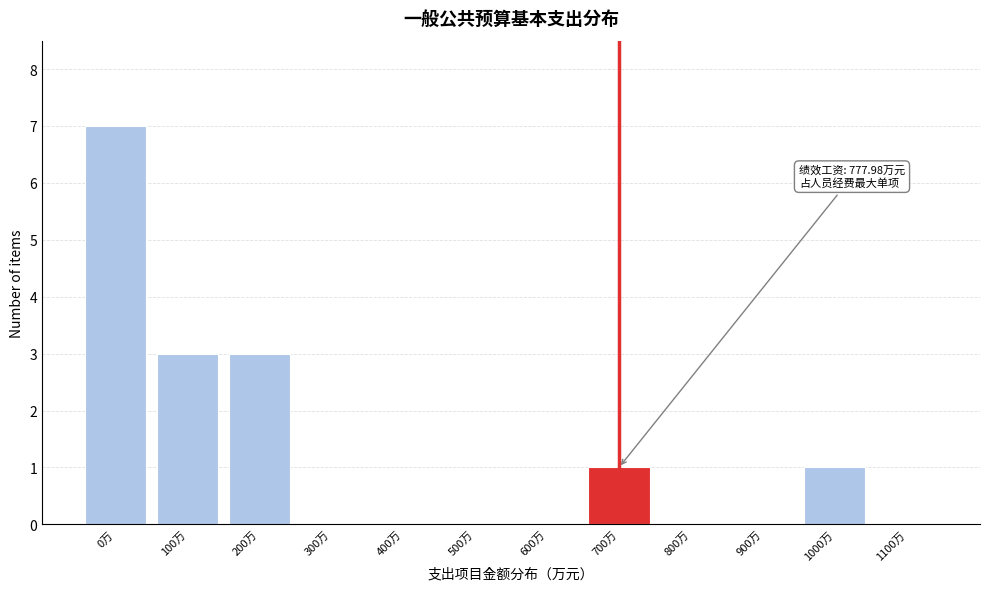

Reading left to right, transcribe all the data shown in this chart.

0万=7	100万=3	200万=3	300万=0	400万=0	500万=0	600万=0	700万=1	800万=0	900万=0	1000万=1	1100万=0